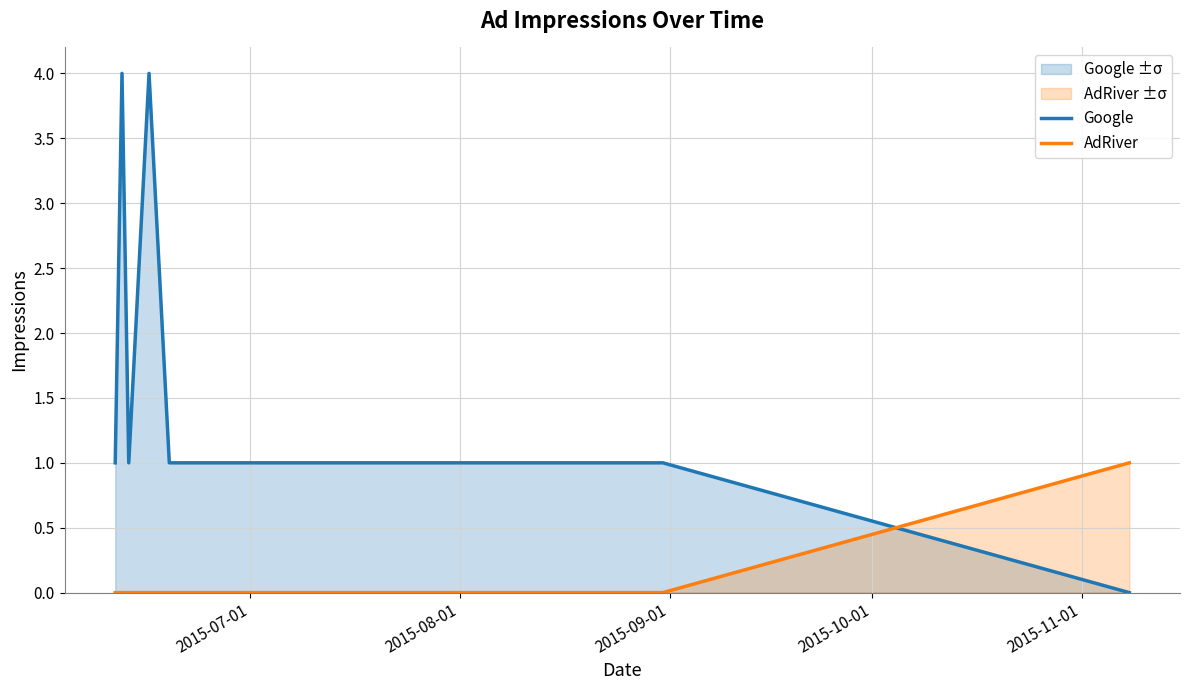

Which series has the largest total across all categories?

Google